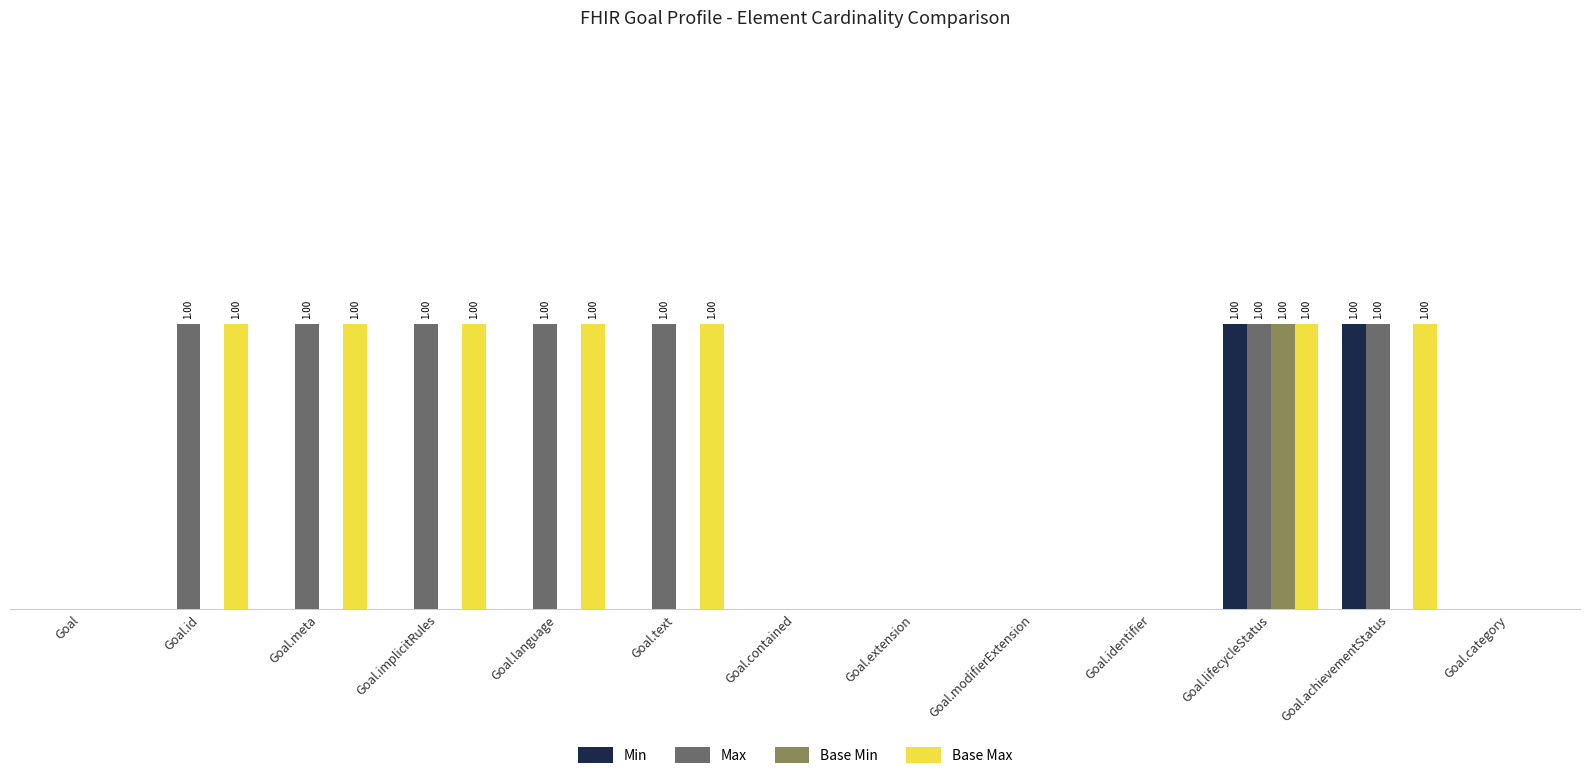

Reading right to left, transcribe all the data shown in this chart.

Min: 0	1	1	0	0	0	0	0	0	0	0	0	0
Max: 0	1	1	0	0	0	0	1	1	1	1	1	0
Base Min: 0	0	1	0	0	0	0	0	0	0	0	0	0
Base Max: 0	1	1	0	0	0	0	1	1	1	1	1	0